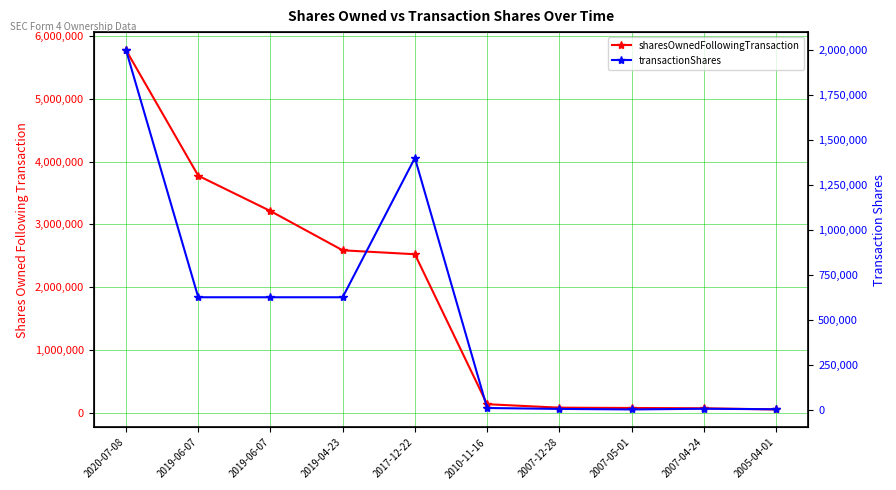

Rank the categories by sharesOwnedFollowingTransaction value from lowest to highest.

2005-04-01, 2007-04-24, 2007-05-01, 2007-12-28, 2010-11-16, 2017-12-22, 2019-04-23, 2019-06-07, 2019-06-07, 2020-07-08